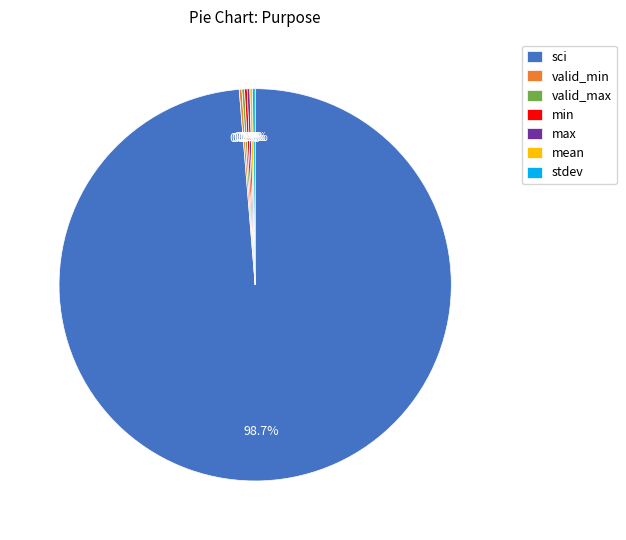

What is the majority slice?

sci